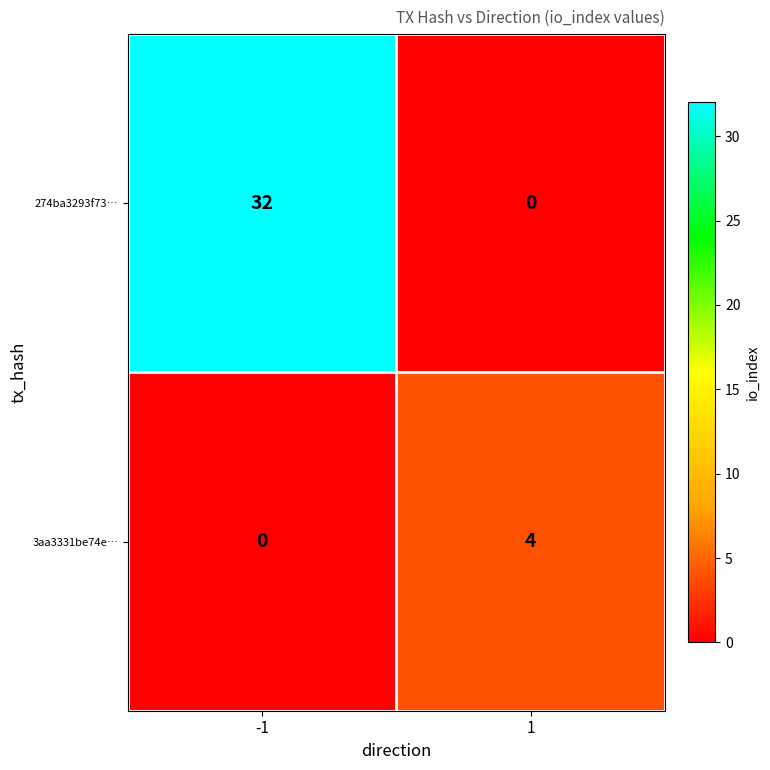

Reading left to right, transcribe all the data shown in this chart.

274ba3293f73…: 32	0
3aa3331be74e…: 0	4